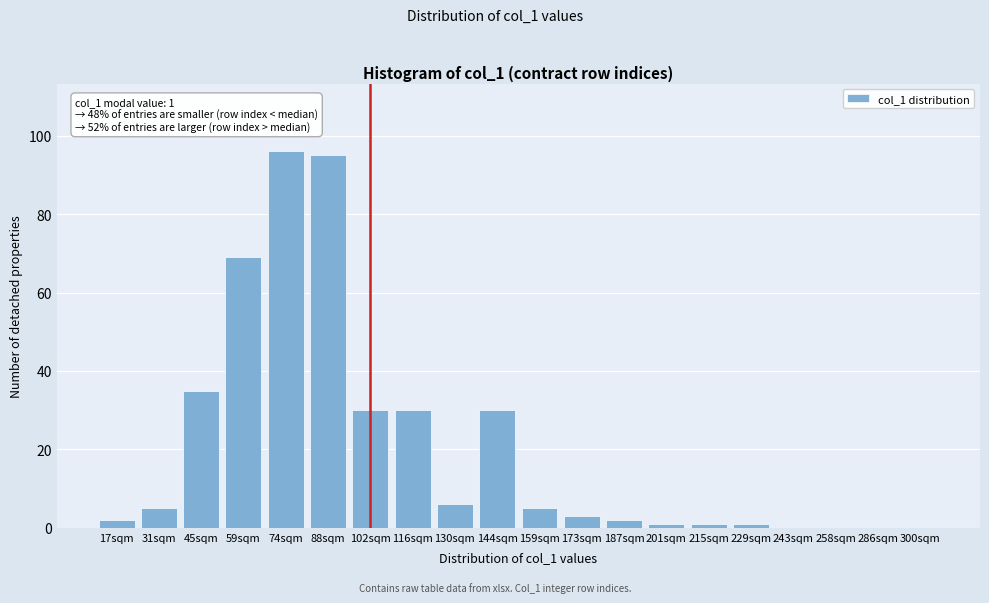

Reading right to left, transcribe all the data shown in this chart.

300sqm=0	286sqm=0	258sqm=0	243sqm=0	229sqm=1	215sqm=1	201sqm=1	187sqm=2	173sqm=3	159sqm=5	144sqm=30	130sqm=6	116sqm=30	102sqm=30	88sqm=95	74sqm=96	59sqm=69	45sqm=35	31sqm=5	17sqm=2